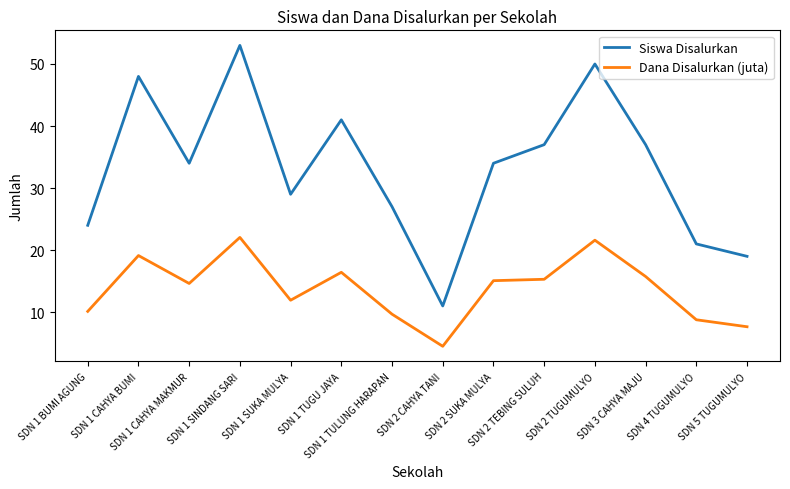

True or false: Dana Disalurkan (juta) and Siswa Disalurkan cross at least once.

False